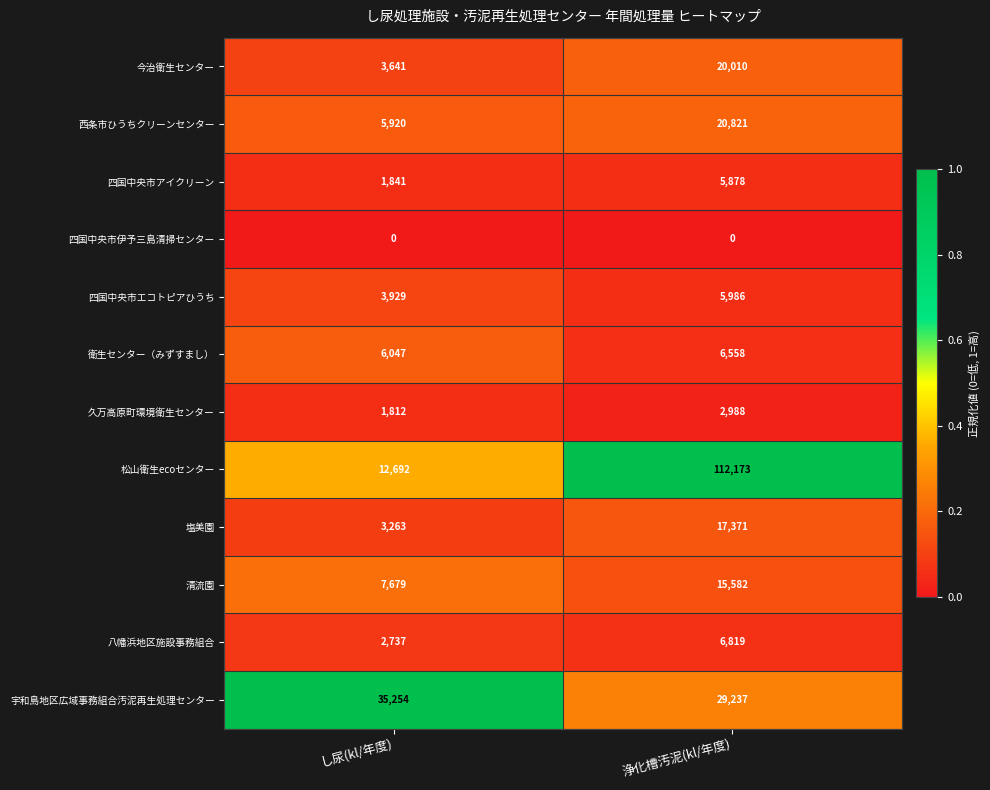

At how many categories does at least one series exceed 0?

2